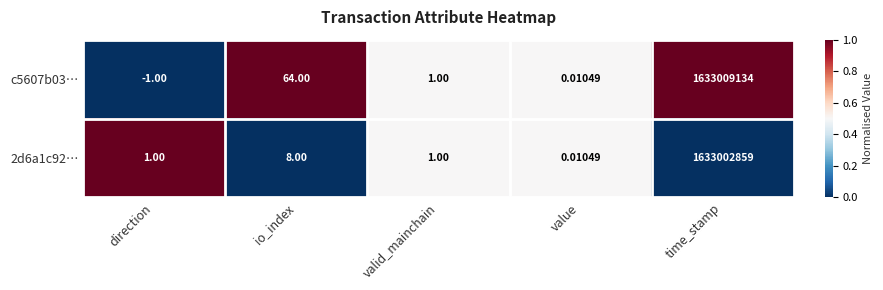

At which category is the sum across all series the highest?

time_stamp